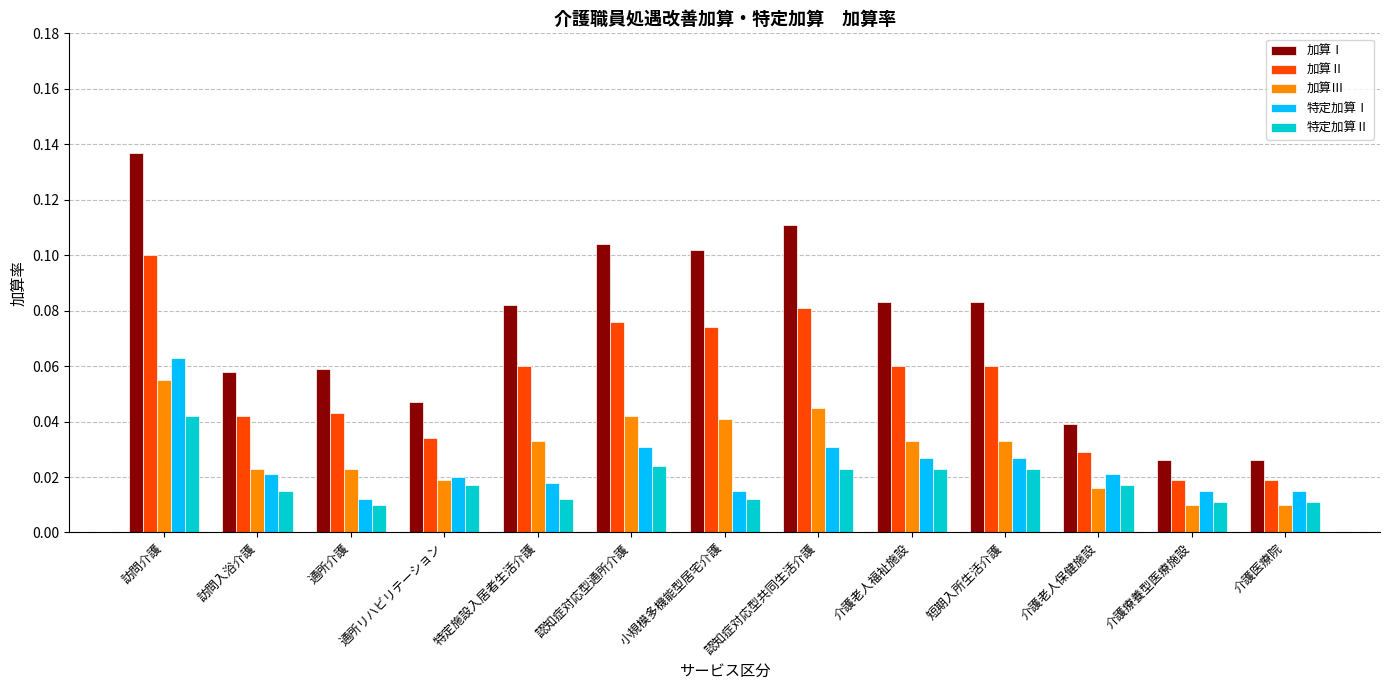

Which series has the largest total across all categories?

加算Ⅰ